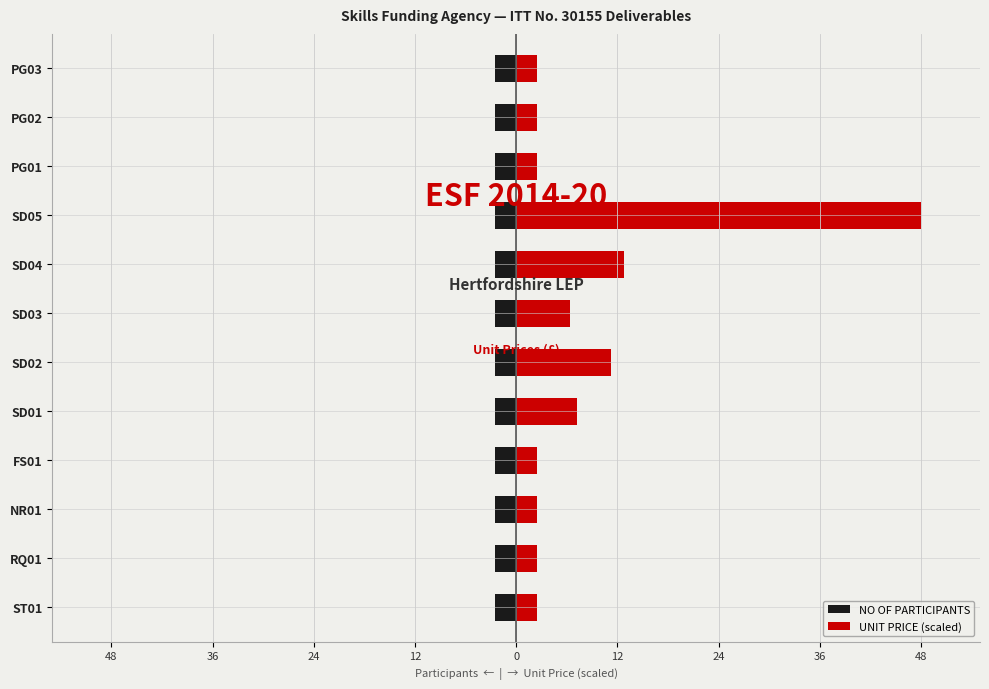

How many bars are there in each group?

2